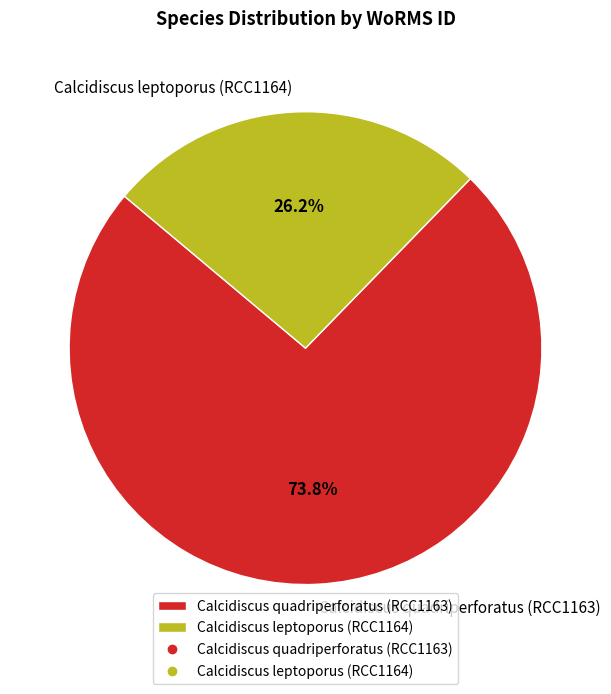

What is the largest slice in the pie chart?

Calcidiscus quadriperforatus (RCC1163)